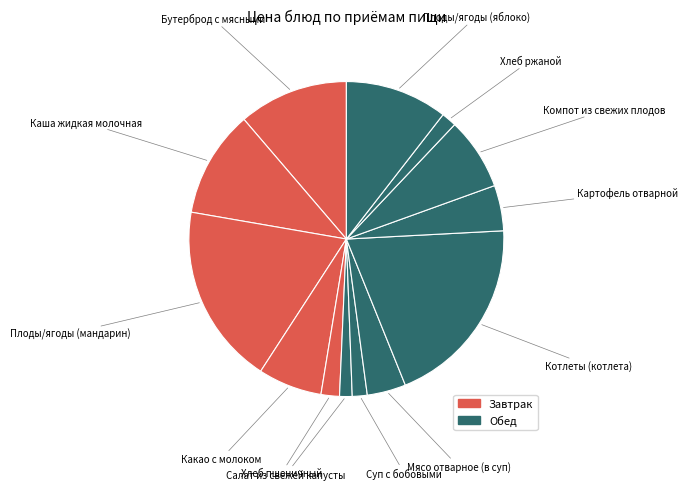

Count the number of slices in the pie.

13